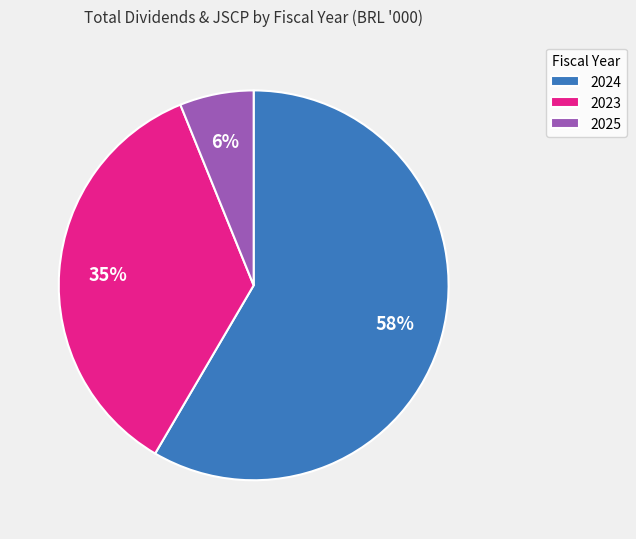

Do 2025 and 2023 together represent more than half of the pie?

No